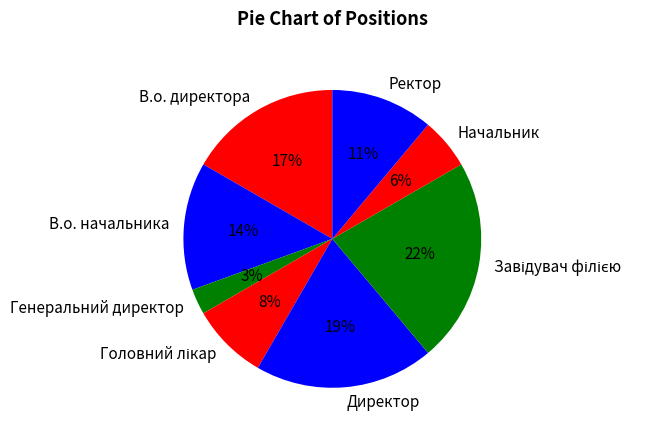

Is it true that Начальник is 18% of the pie?

False